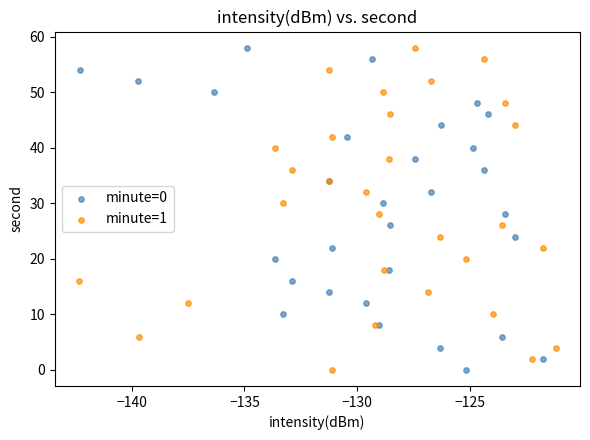

What are all the series names shown in the legend?

minute=0, minute=1